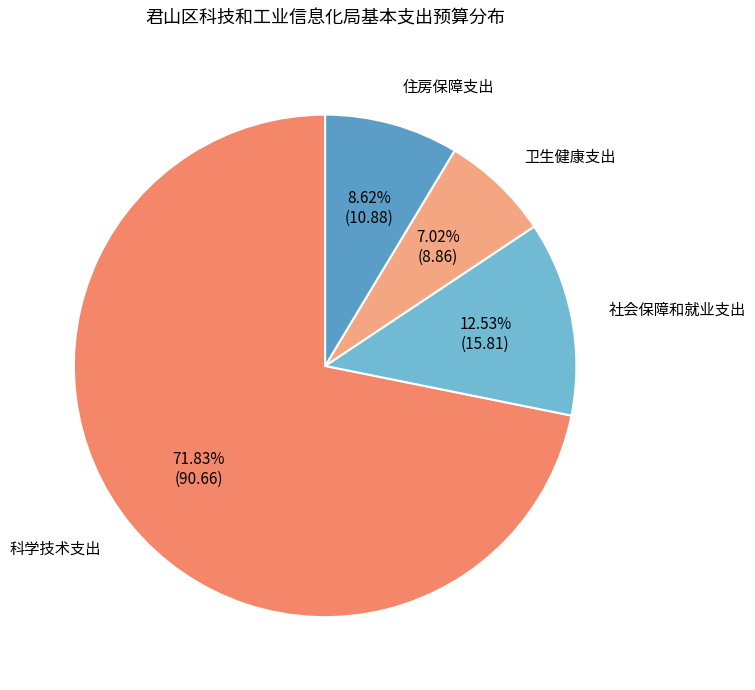

What is the ratio of the value at 社会保障和就业支出 to the value at 住房保障支出?

1.5